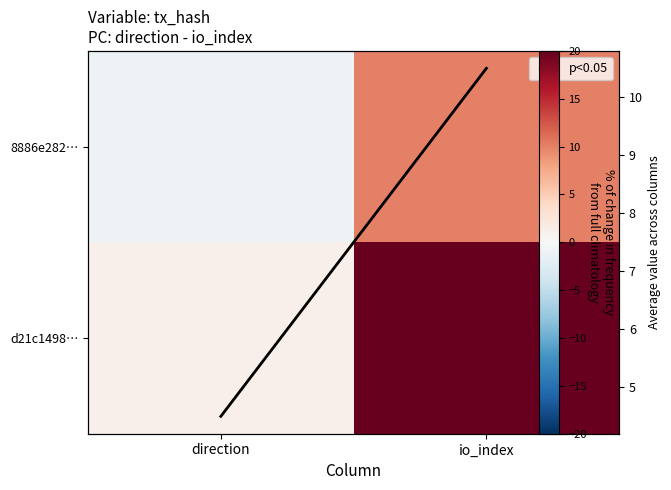

What is the minimum value shown in the chart?

-1.0